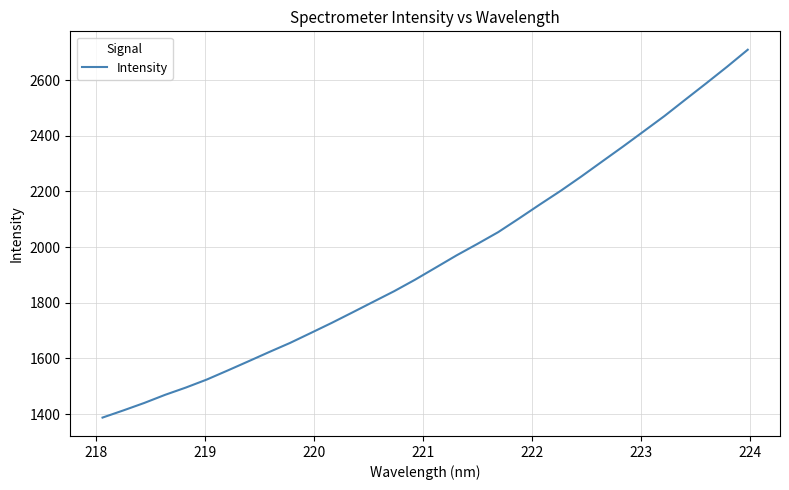

What is the smallest value displayed?

1387.2